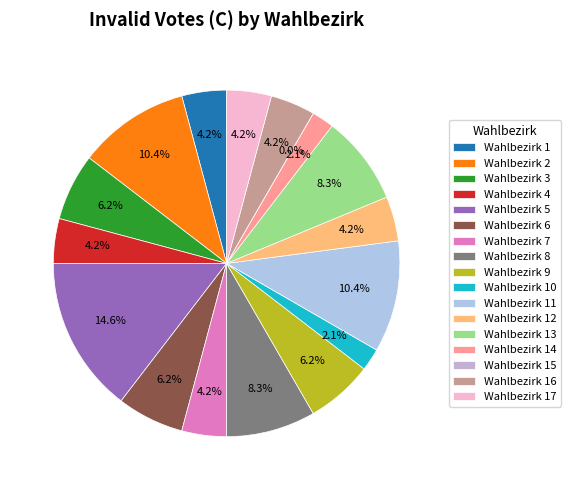

What percentage is the Wahlbezirk 3 slice, to the nearest percent?

6%